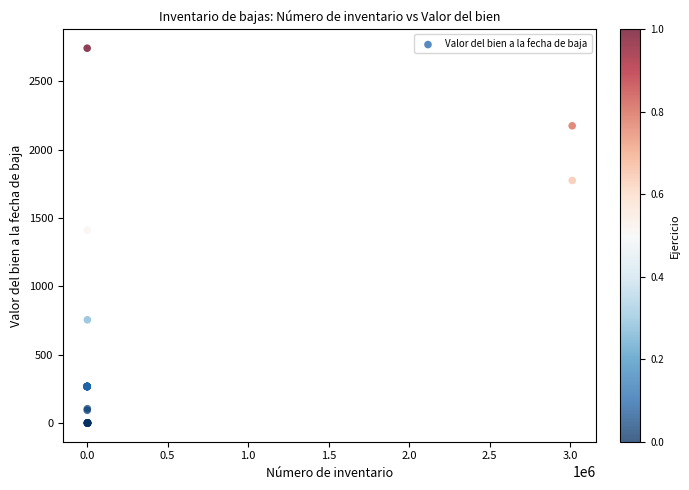

What Y value in the scatter plot is closest to 1370?

1410.7